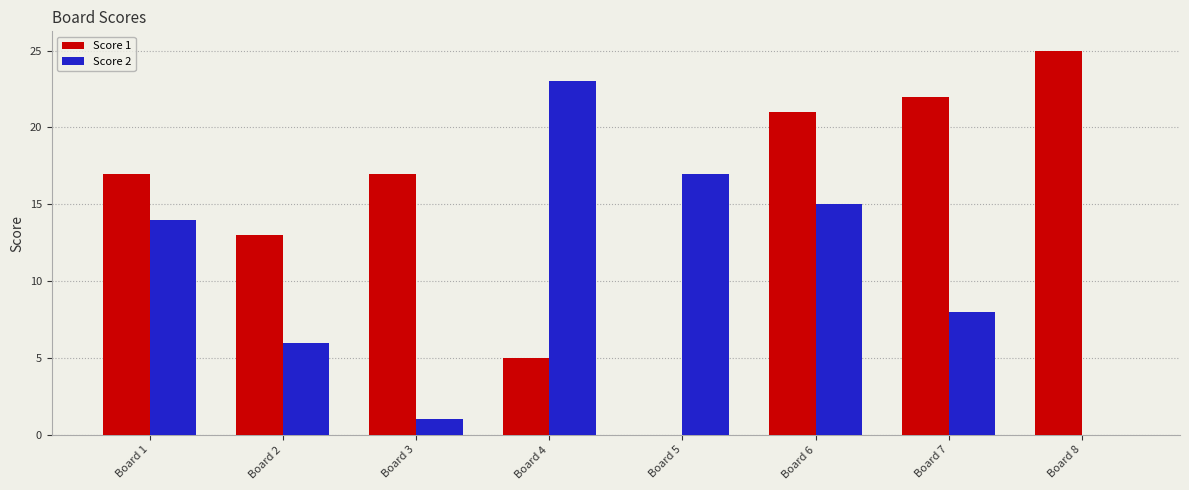

Reading right to left, list all the values displayed in this chart.

Score 1: Board 8=25	Board 7=22	Board 6=21	Board 5=0	Board 4=5	Board 3=17	Board 2=13	Board 1=17
Score 2: Board 8=0	Board 7=8	Board 6=15	Board 5=17	Board 4=23	Board 3=1	Board 2=6	Board 1=14